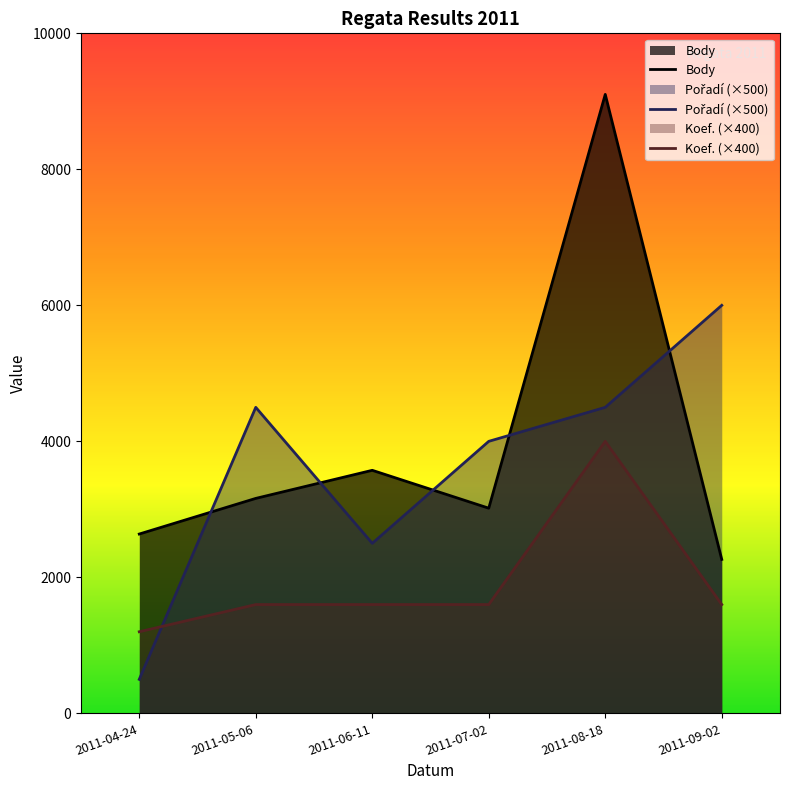

Which series changed the most between 2011-08-18 and 2011-09-02?

Body